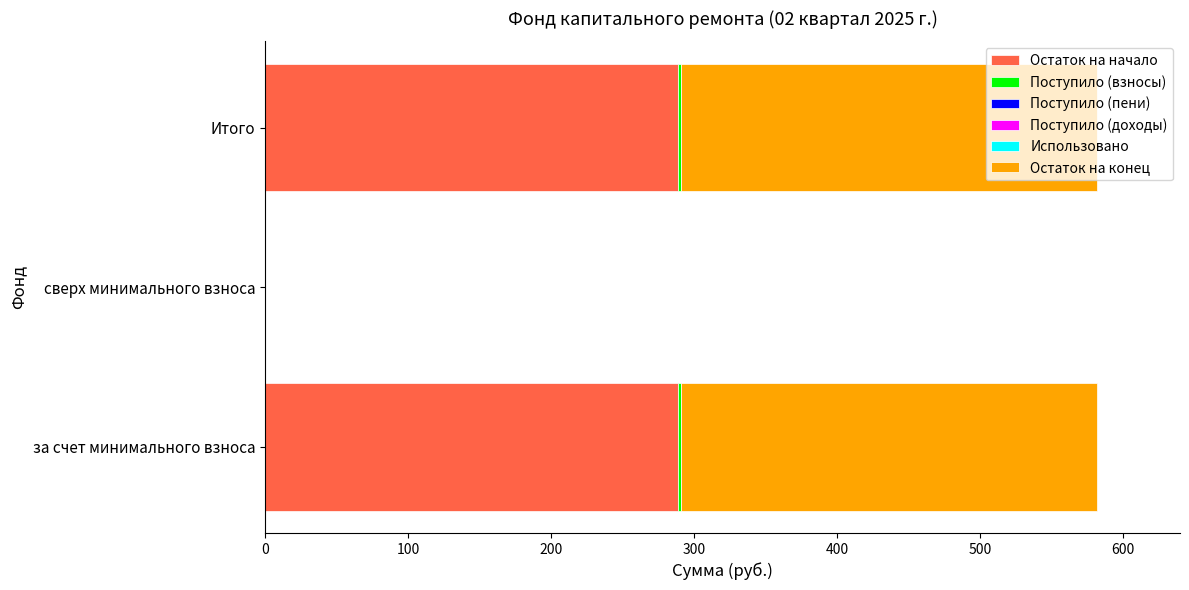

True or false: Остаток на начало has a value of 288.7 at Итого.

True